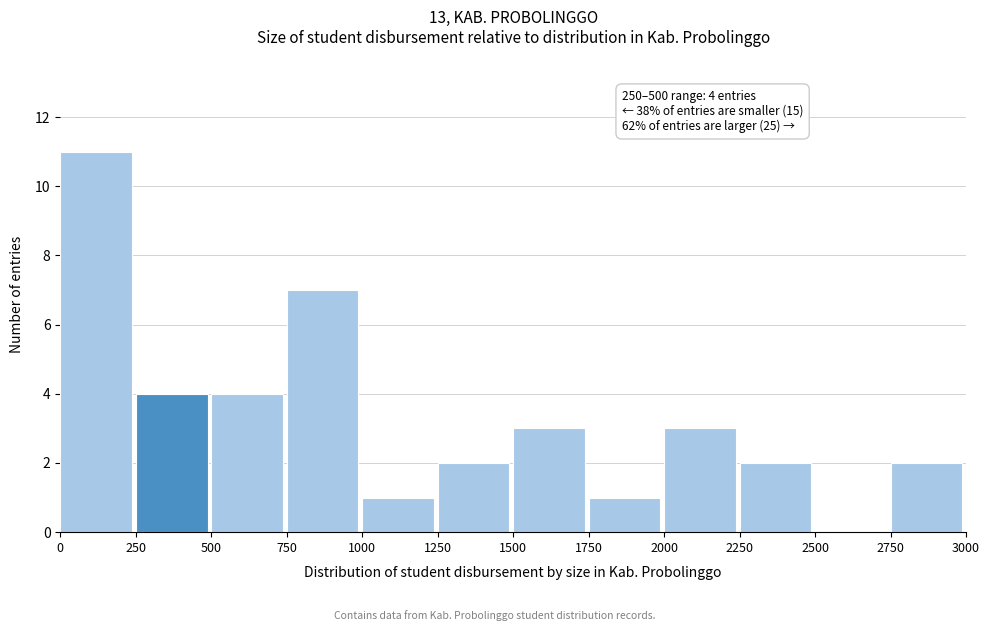

Over which range of the x-axis is the bar tallest?

0 to 250